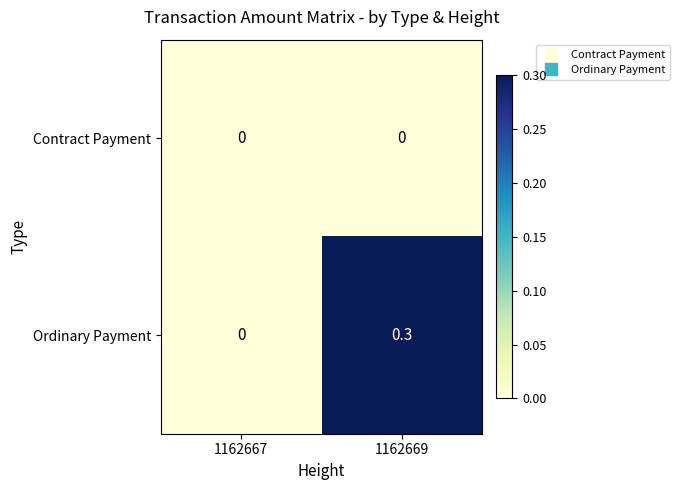

Reading left to right, extract all data points from this chart.

Contract Payment: 1162667=0.0	1162669=0.0
Ordinary Payment: 1162667=0.0	1162669=0.3